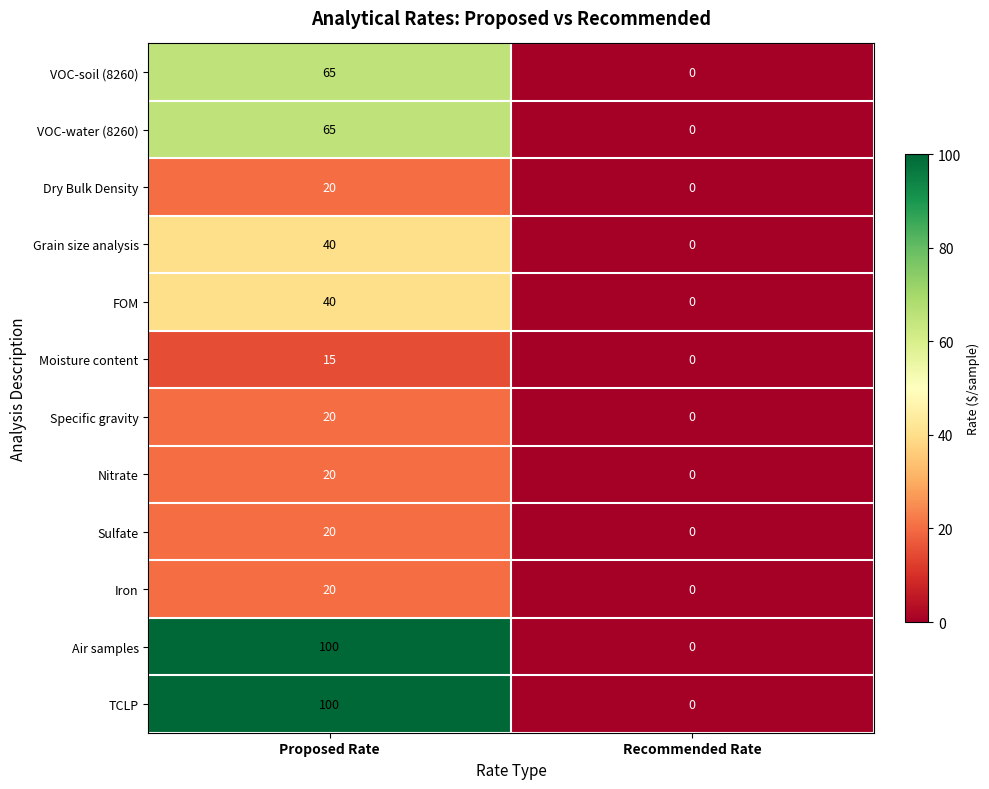

List the labels in order of Nitrate value, largest first.

Proposed Rate, Recommended Rate